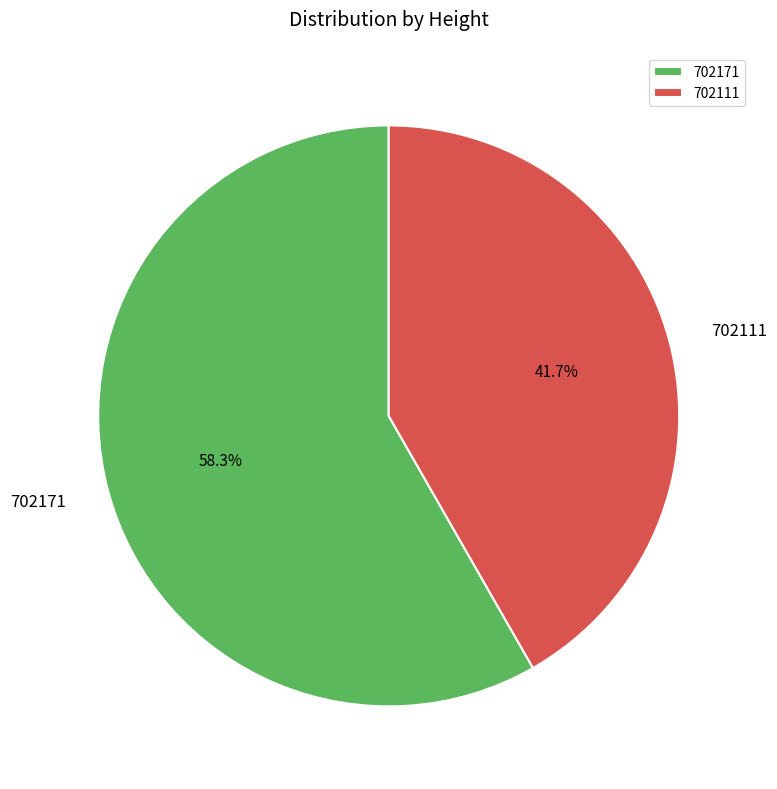

Which category has the smallest portion of the pie?

702111